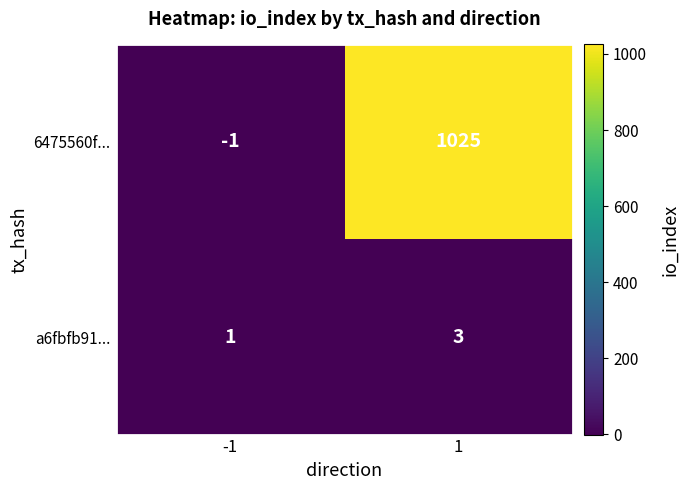

Which label corresponds to the smallest value in the chart?

-1